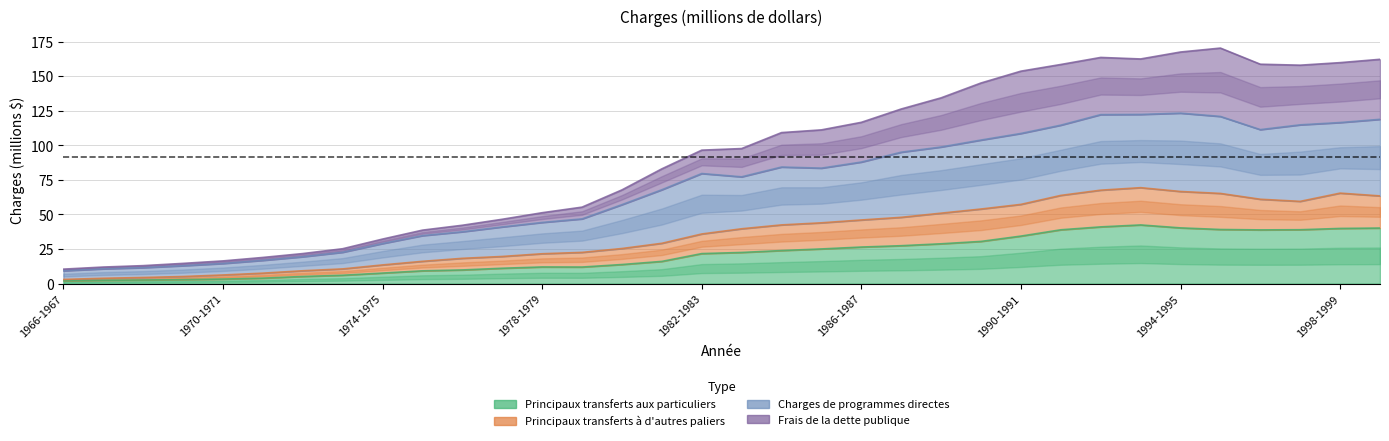

What is the value of the Principaux transferts aux particuliers point at the 31st from the left?

38.8